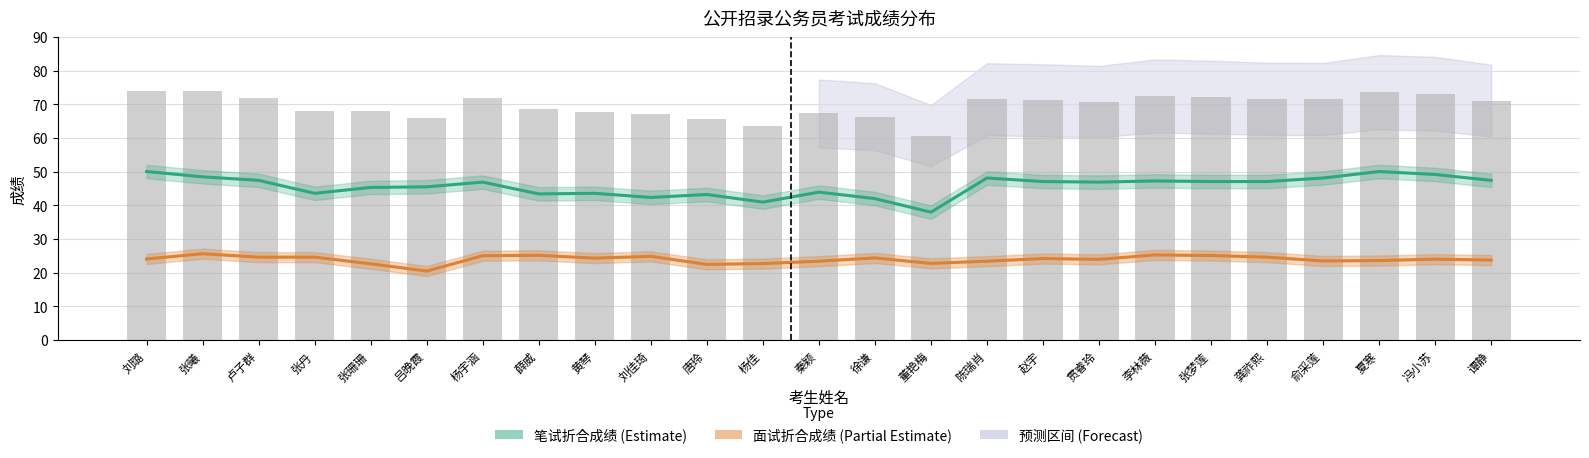

Does the chart contain any negative values?

No